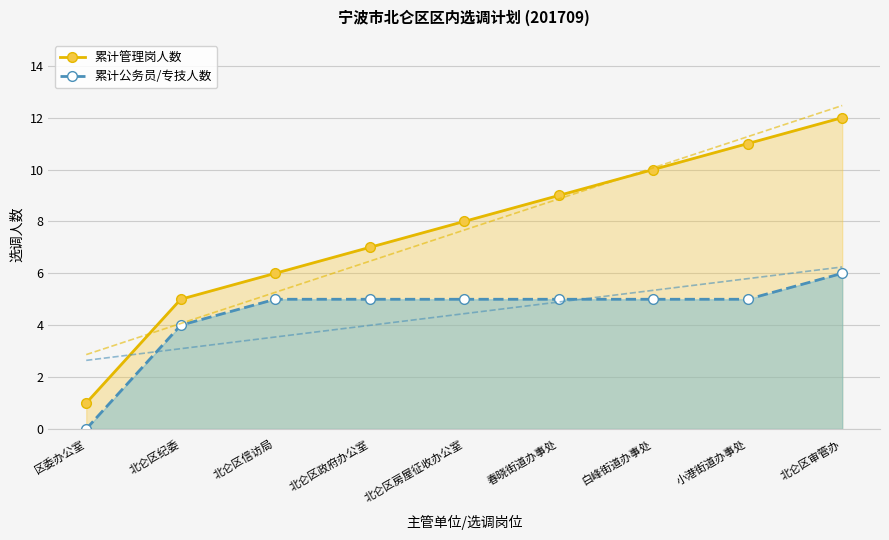

What is the value of the 累计管理岗人数 point at the 1st from the left?

1